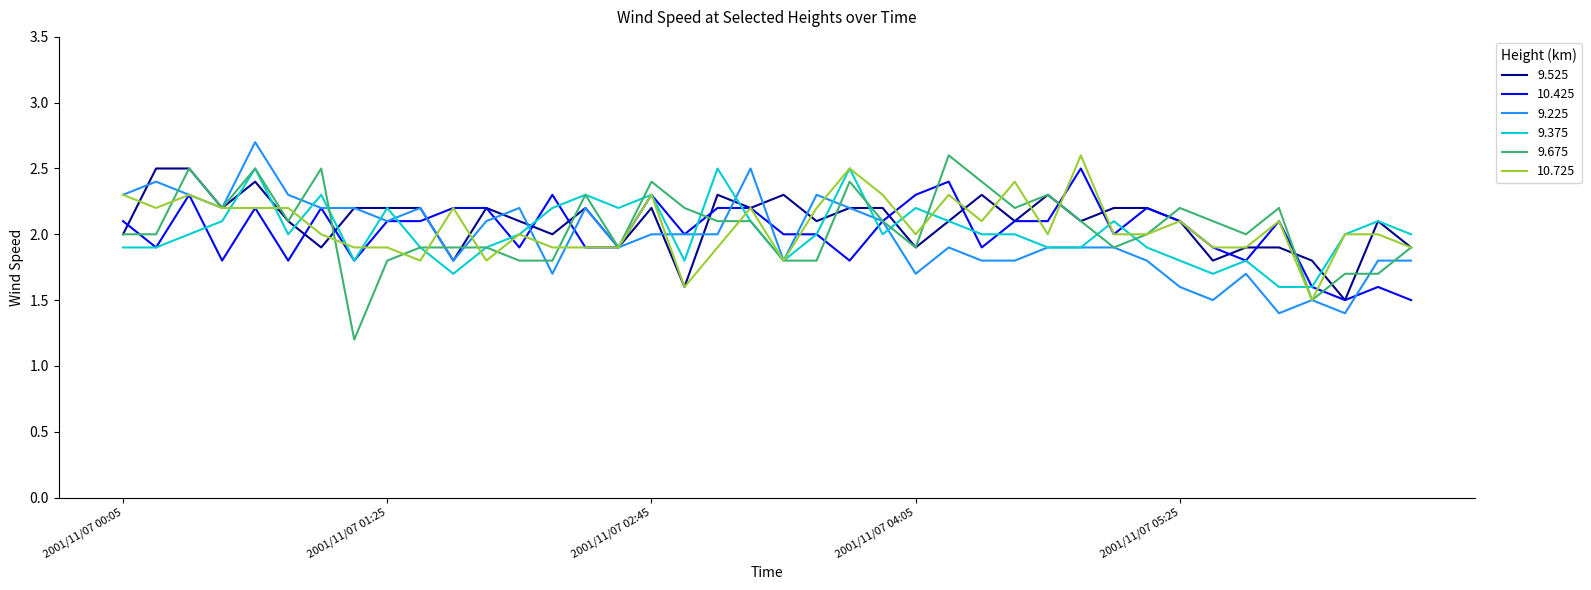

What are all the series names shown in the legend?

9.525, 10.425, 9.225, 9.375, 9.675, 10.725